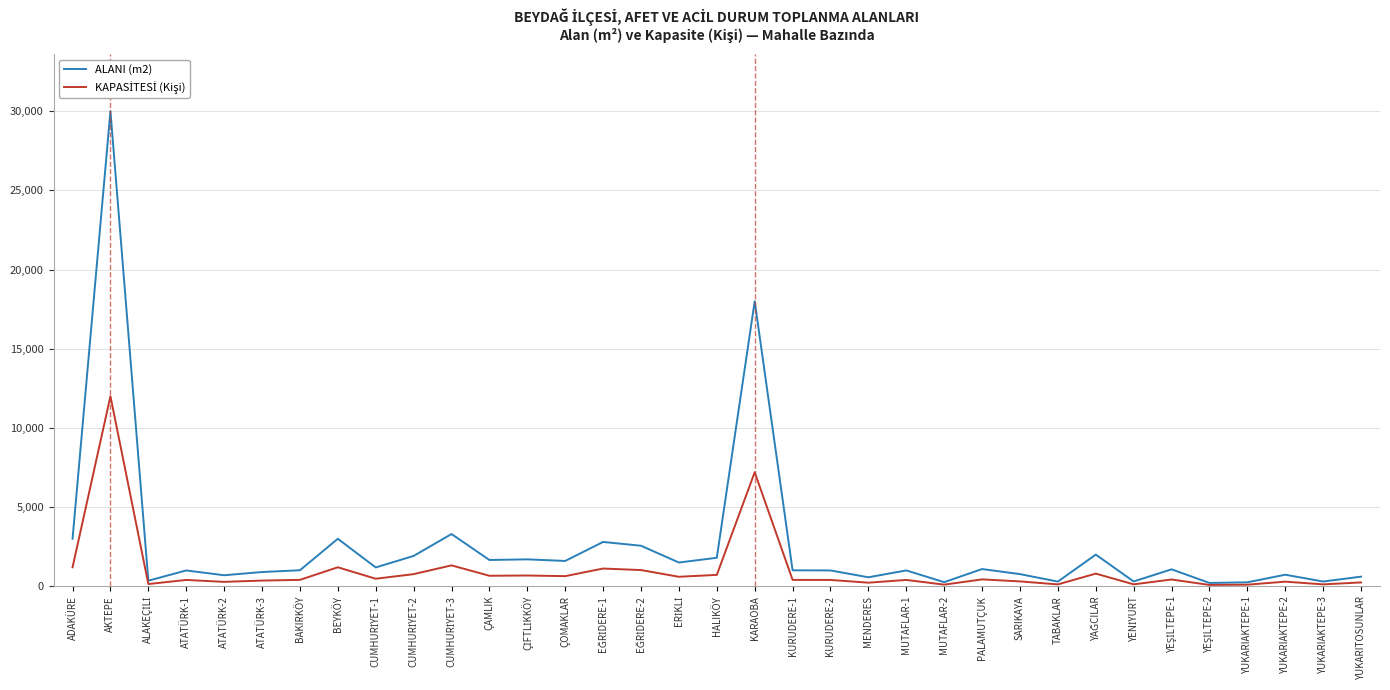

What is the difference between the maximum and second lowest values in the ALANI (m2) series?

29750